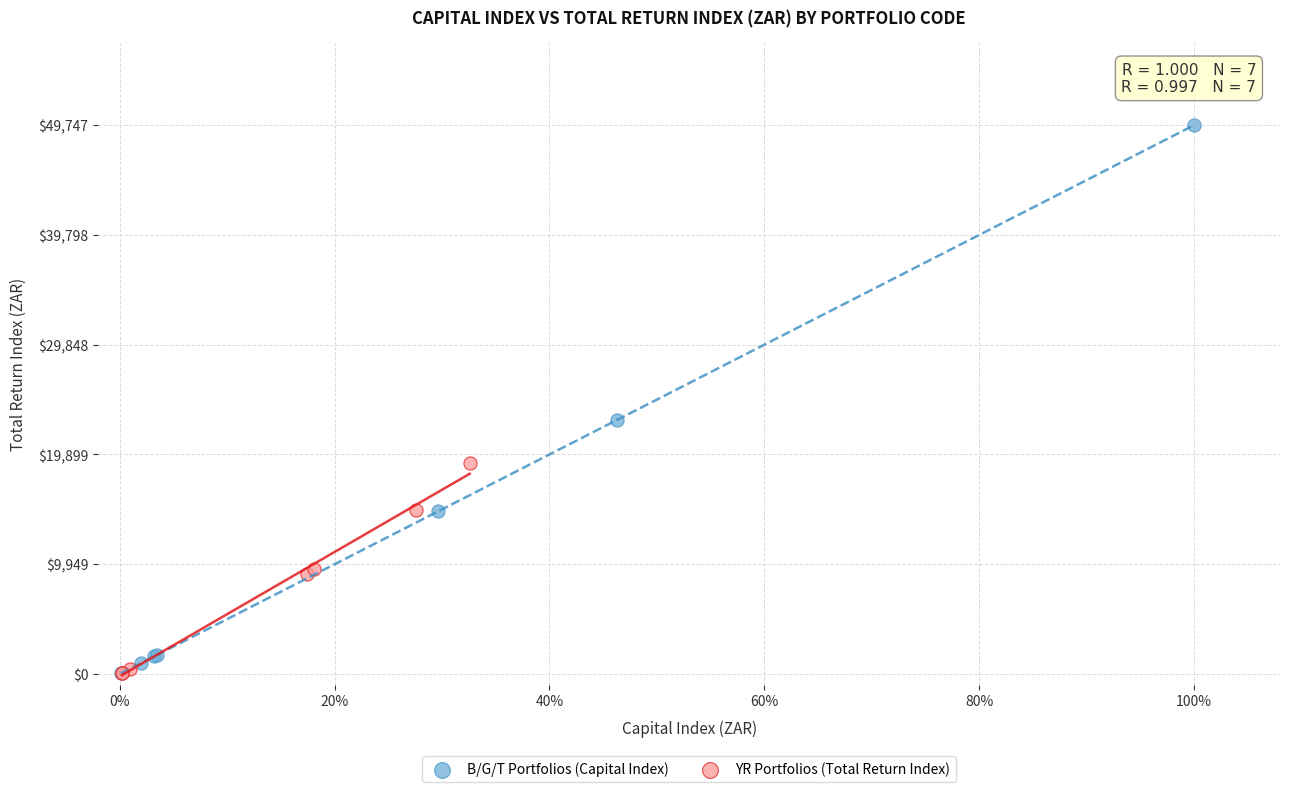

What are all the series names shown in the legend?

B/G/T Portfolios (Capital Index), YR Portfolios (Total Return Index)